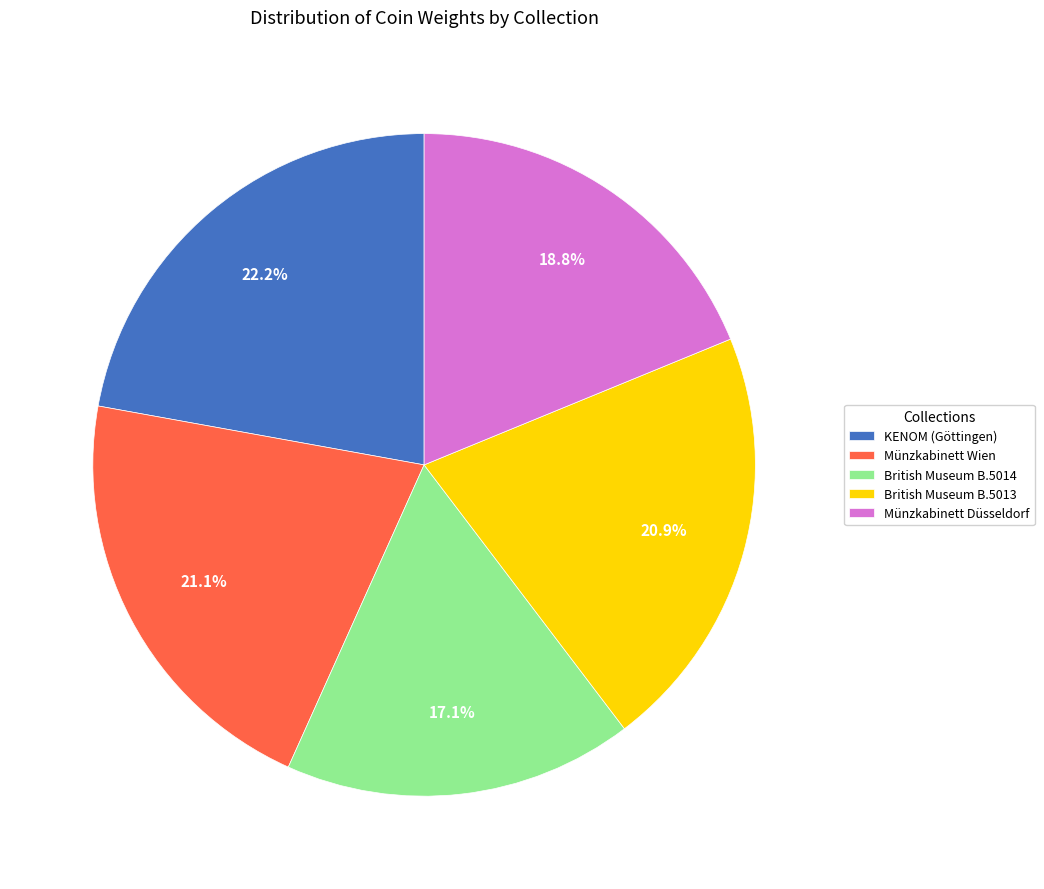

To the nearest percent, what is the difference between the KENOM (Göttingen) and Münzkabinett Düsseldorf slice percentages?

3%